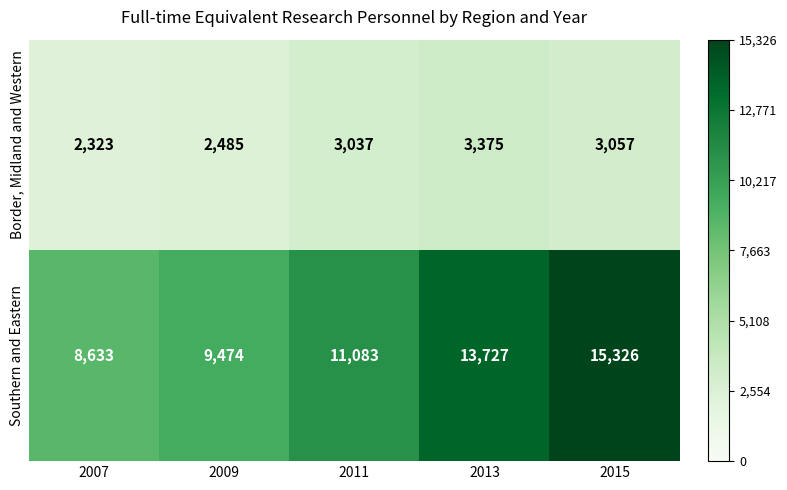

What is the average value of the Border, Midland and Western series?

2855